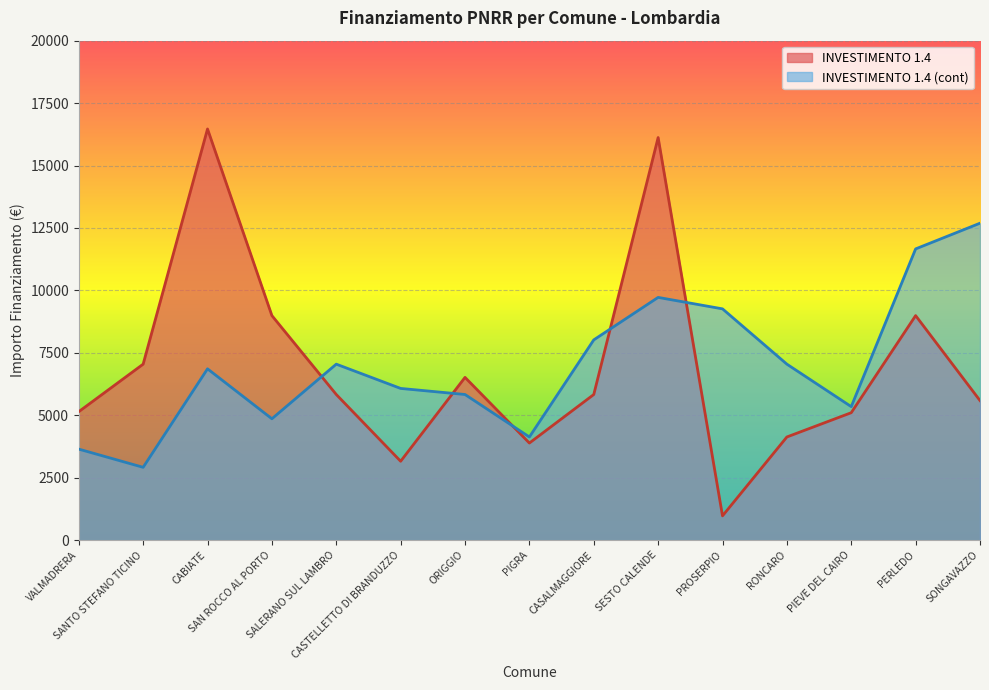

Which series changed the most between CABIATE and ORIGGIO?

INVESTIMENTO 1.4